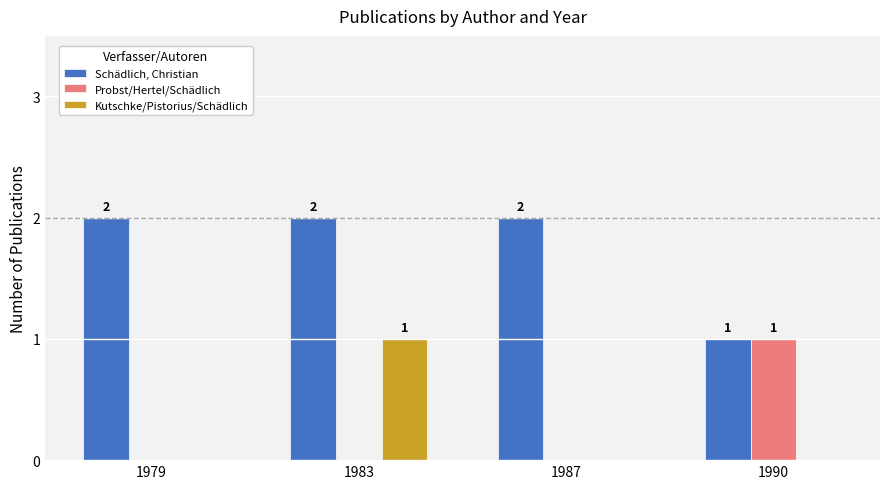

How many groups of bars are there?

4